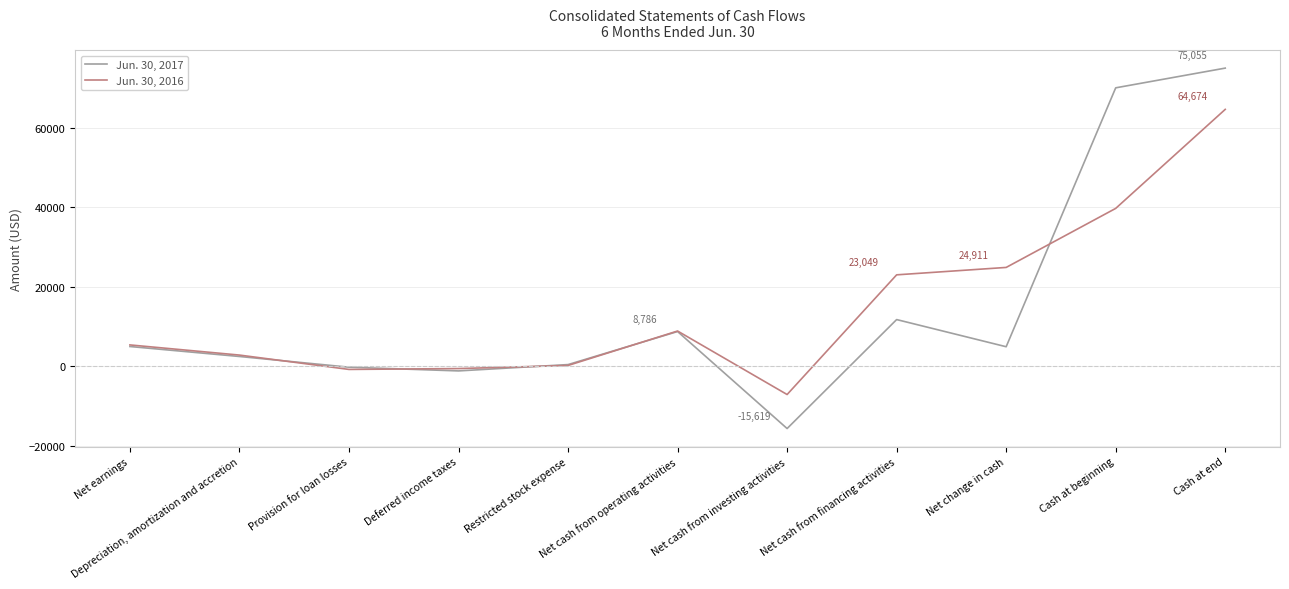

What is the difference between the highest and lowest values at Net cash from operating activities?

128